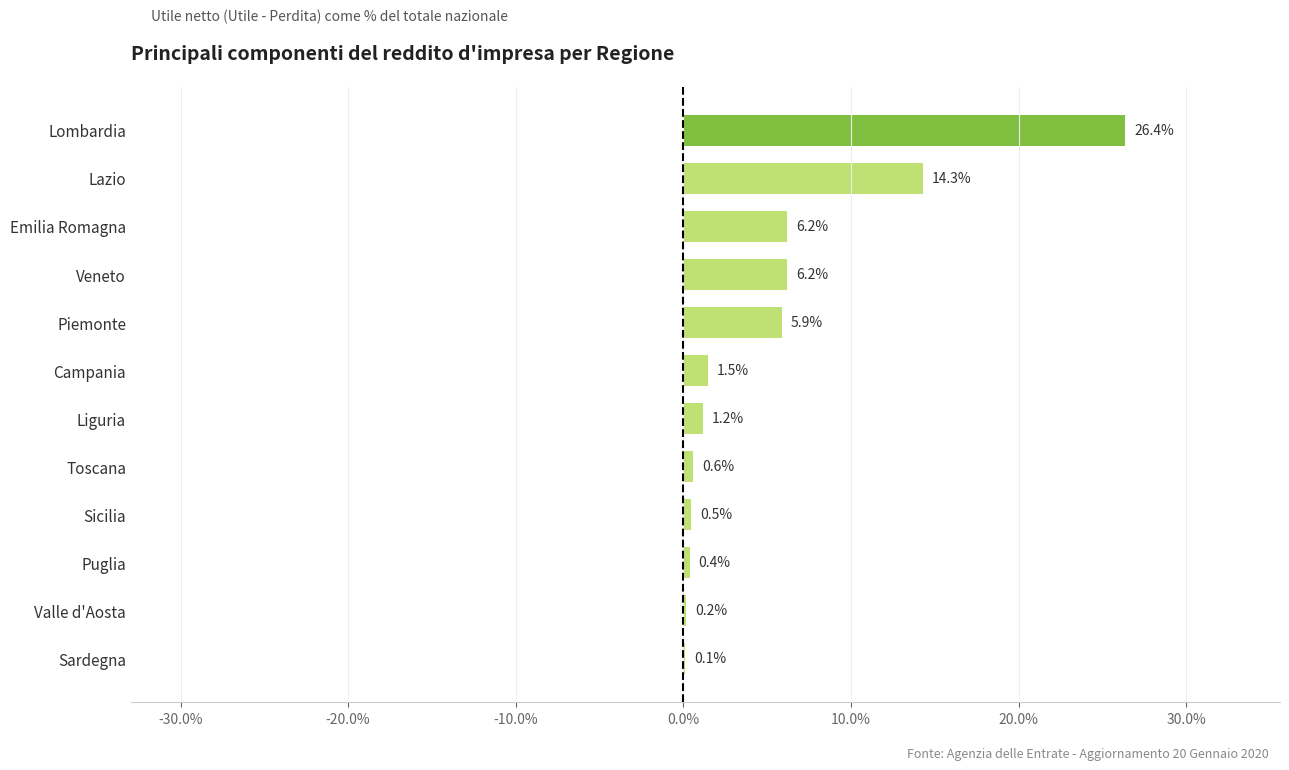

Where is the data nearest to the value 13?

Lazio